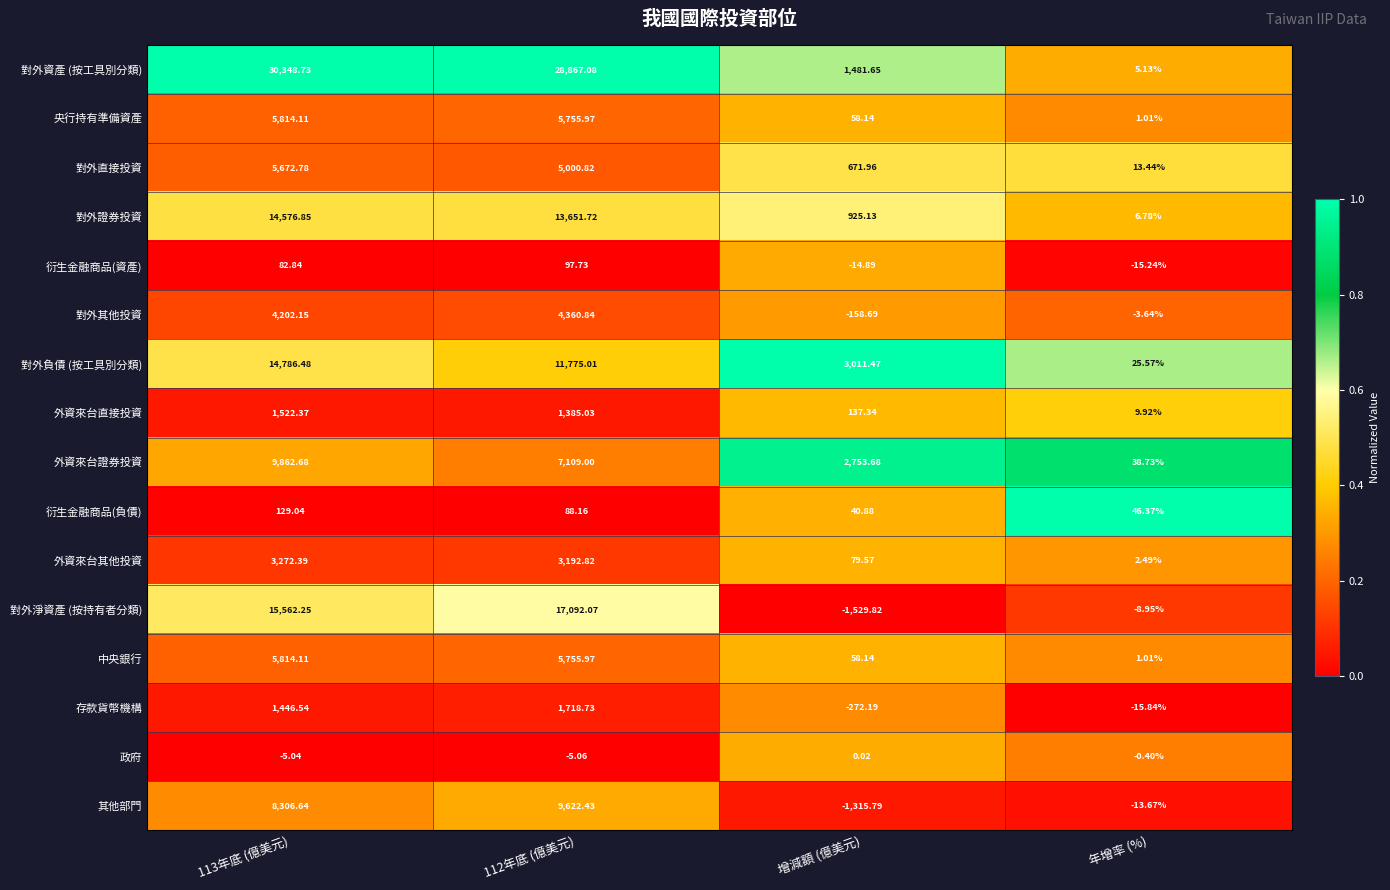

At which label is 中央銀行 closest to 2907?

增減額 (億美元)